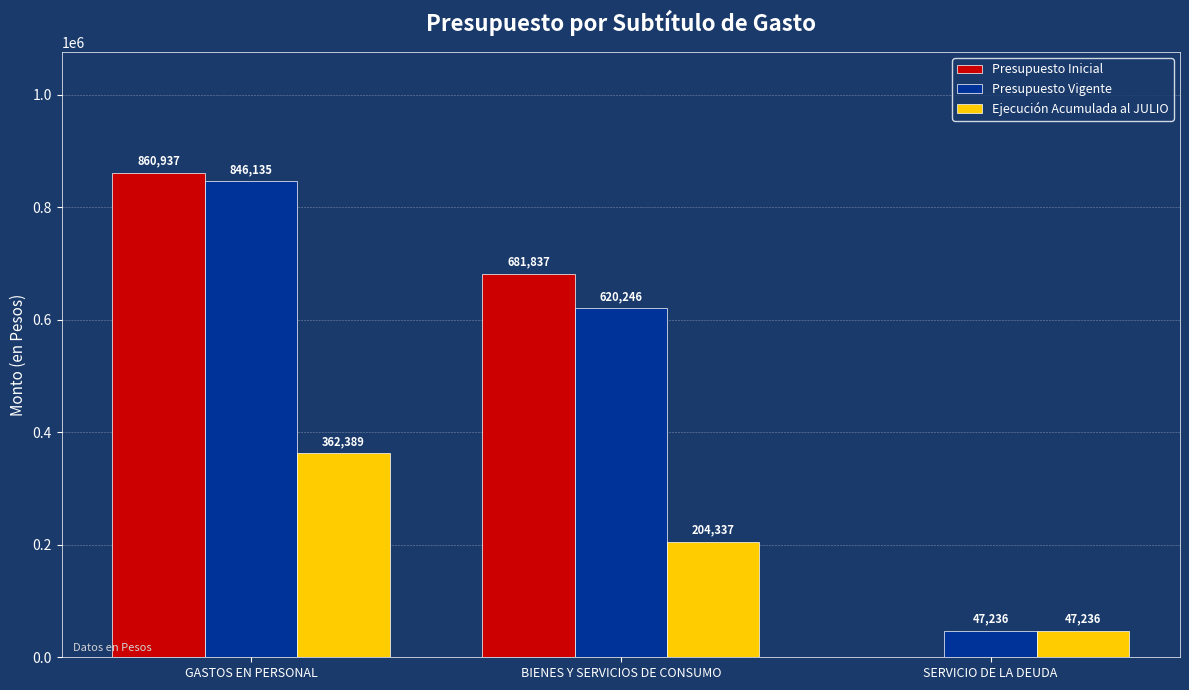

The Ejecución Acumulada al JULIO series shows 115235 at BIENES Y SERVICIOS DE CONSUMO. True or false?

False